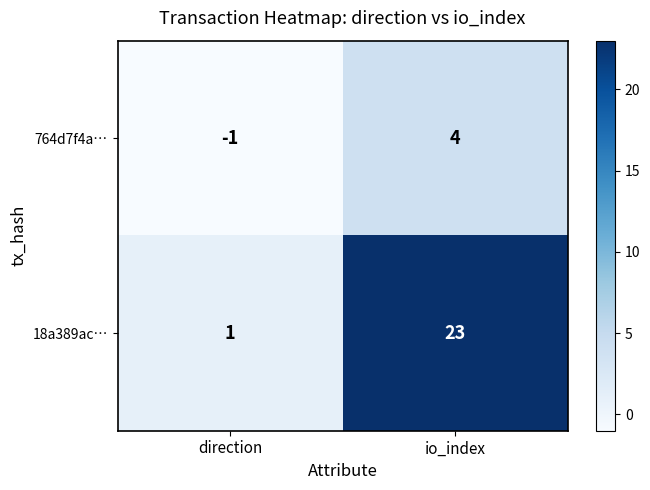

What is the sum of the 18a389ac… values at direction and io_index?

24